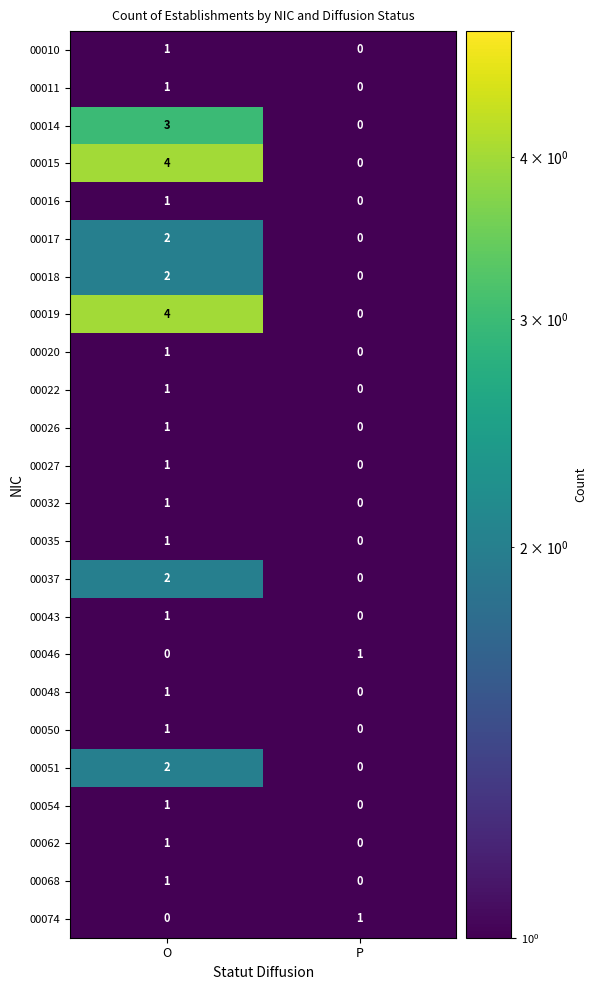

Rank the categories by 00048 value from lowest to highest.

P, O